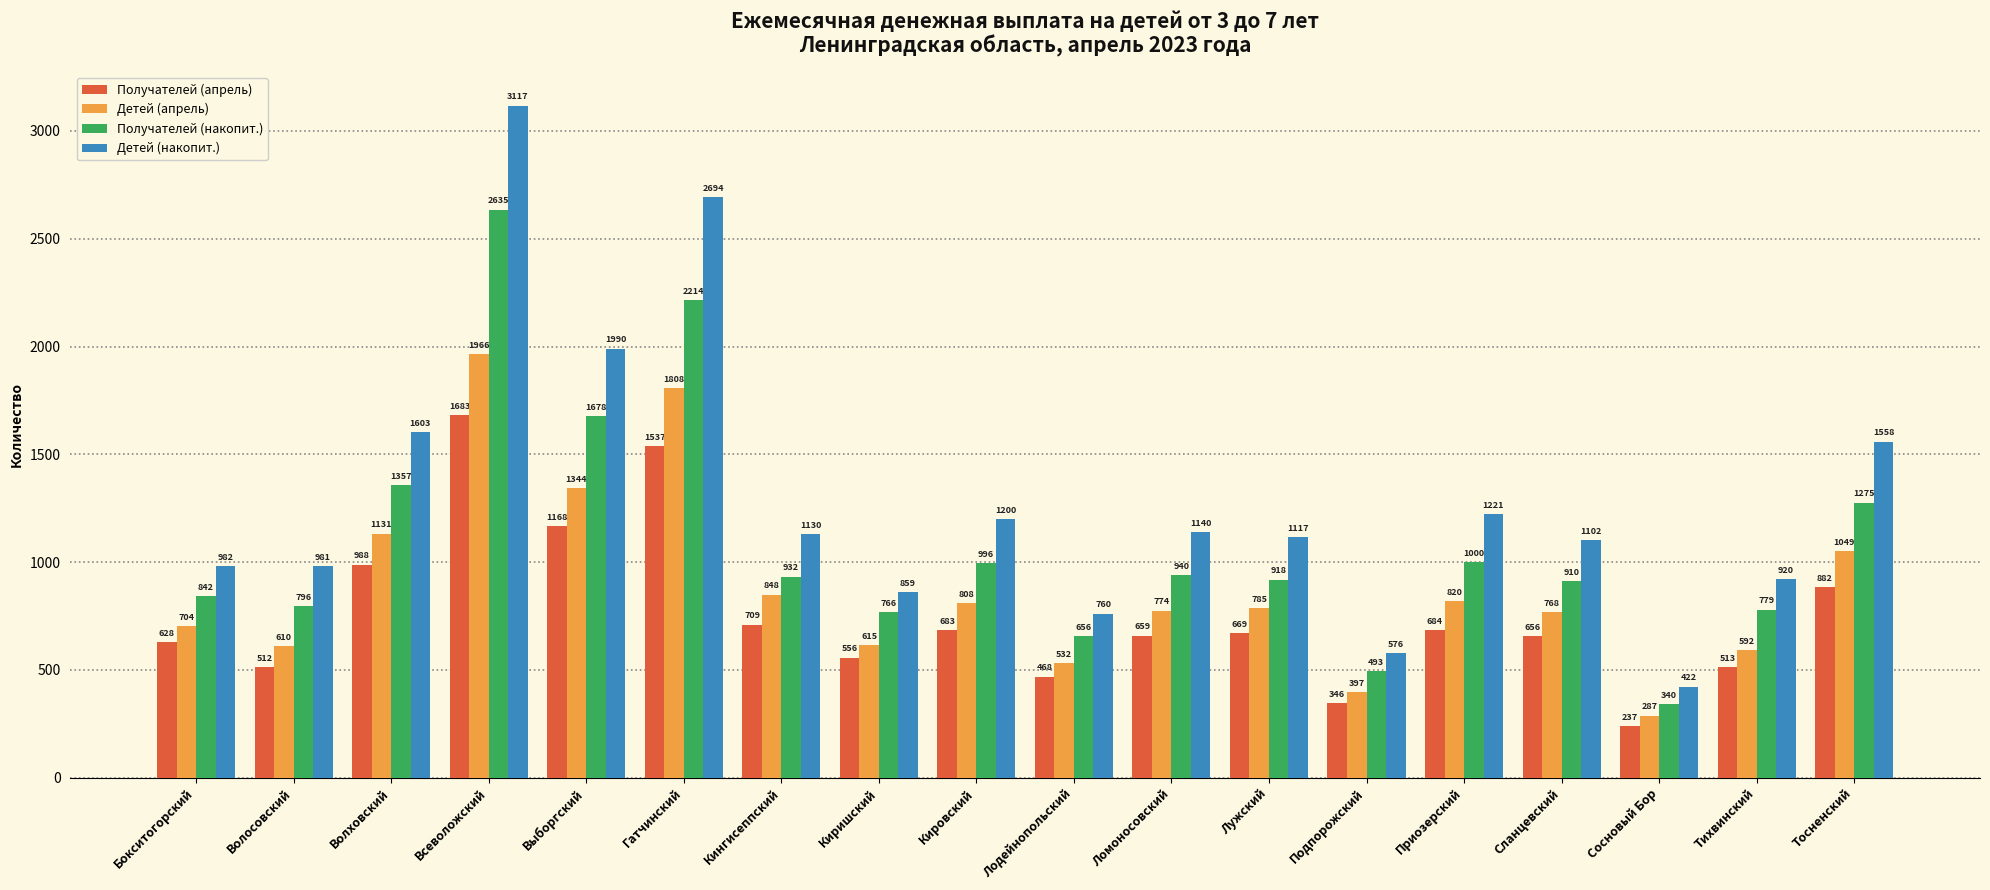

Which series has the largest total across all categories?

Детей (накопит.)